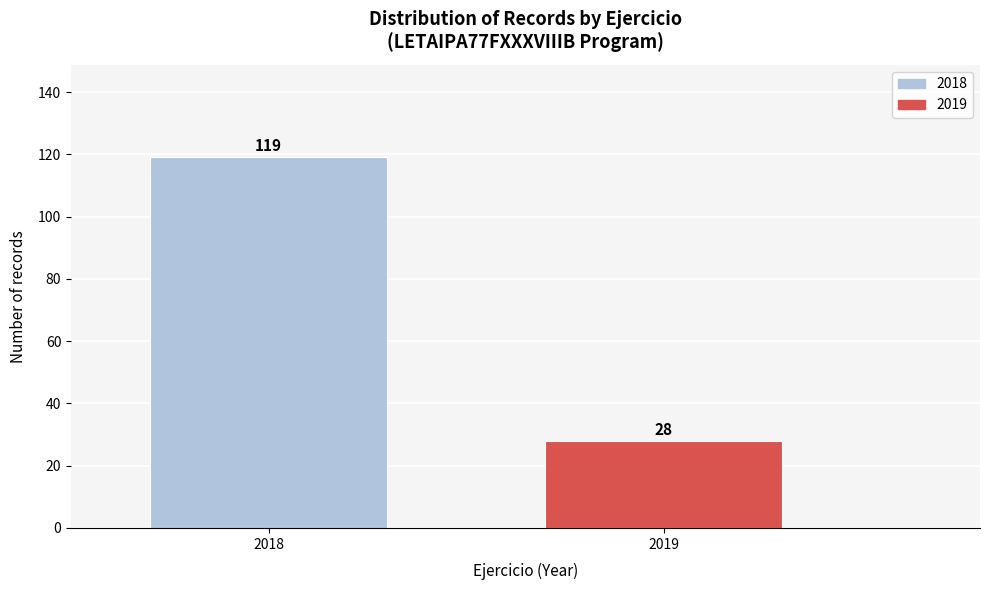

Reading left to right, what are all the values shown in this chart?

119	28